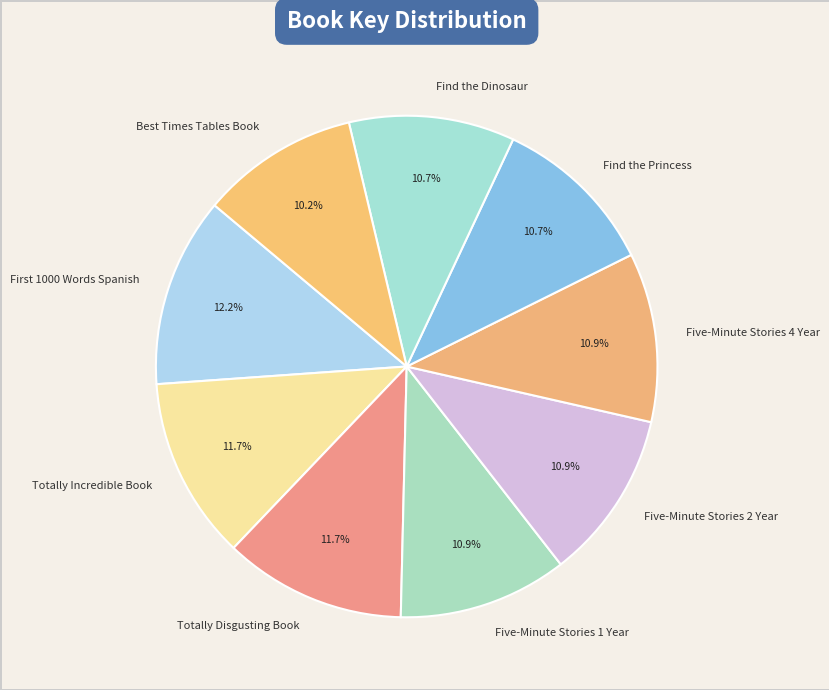

Does any single category account for the majority?

No